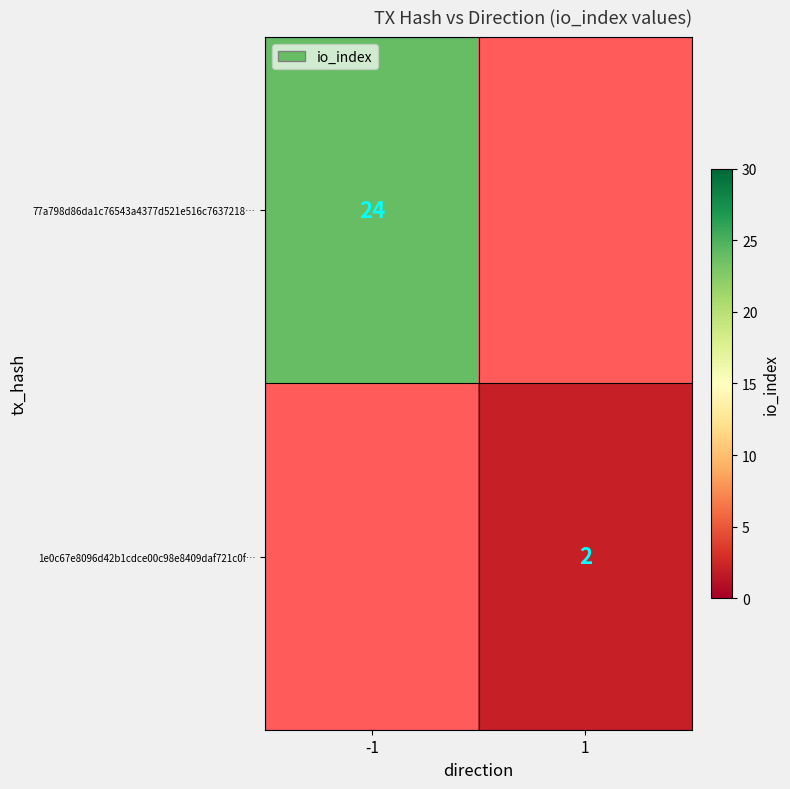

Is it true that 77a798d86da1c76543a4377d521e516c7637218… equals 41 at -1?

False